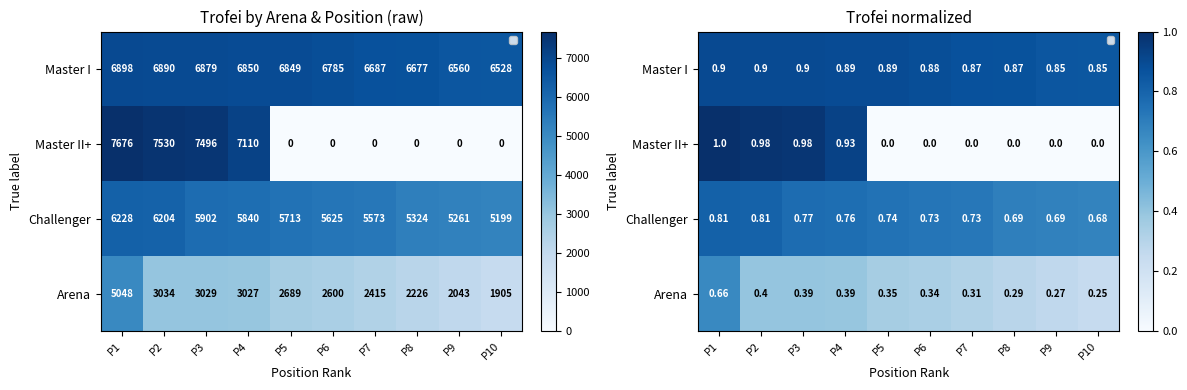

Between P5 and P8, which series saw the biggest shift?

Arena